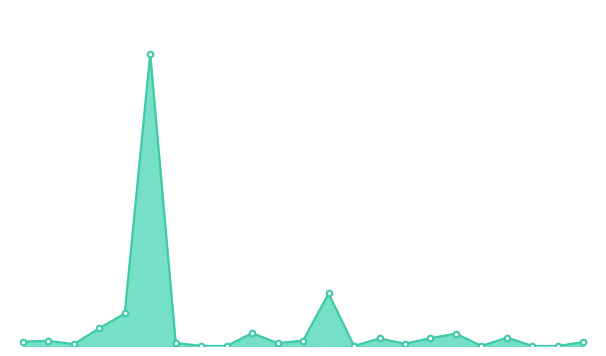

What is the difference between the maximum and minimum values?

2405617